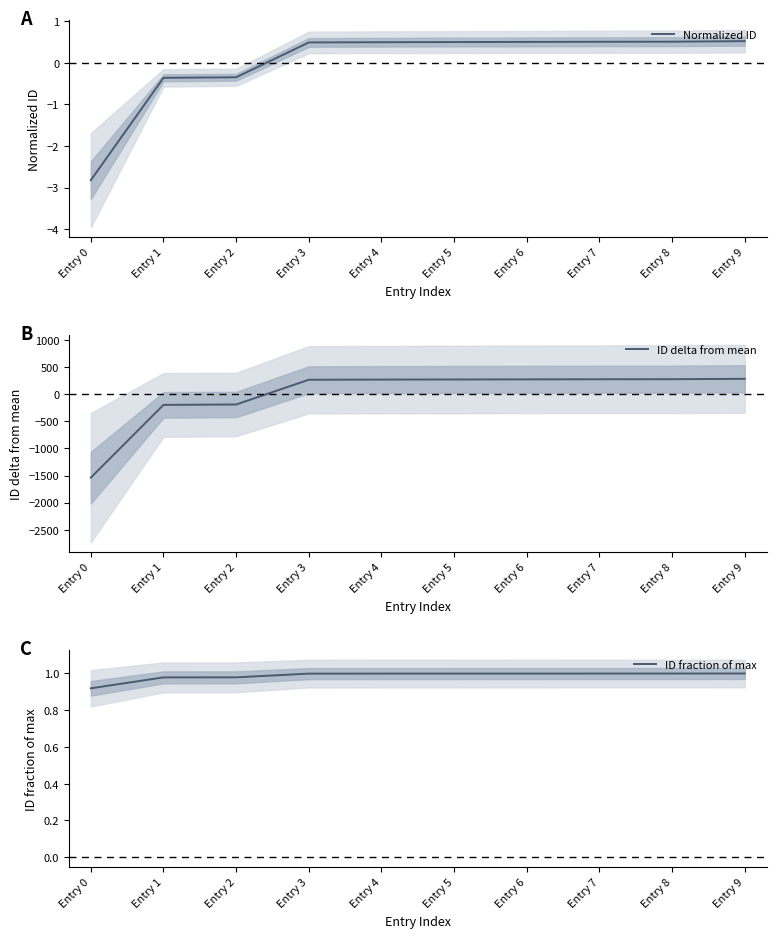

List the series in order of their peak value, highest first.

ID delta from mean, ID fraction of max, Normalized ID